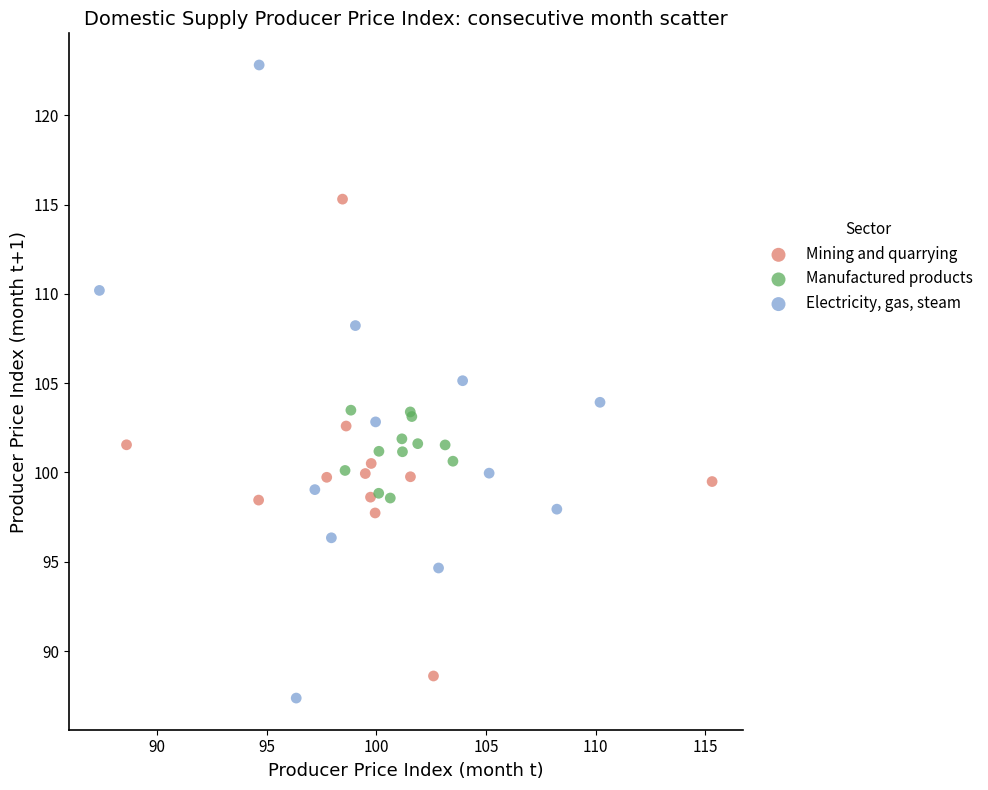

Which series has the largest Y range (max minus min)?

Electricity, gas, steam